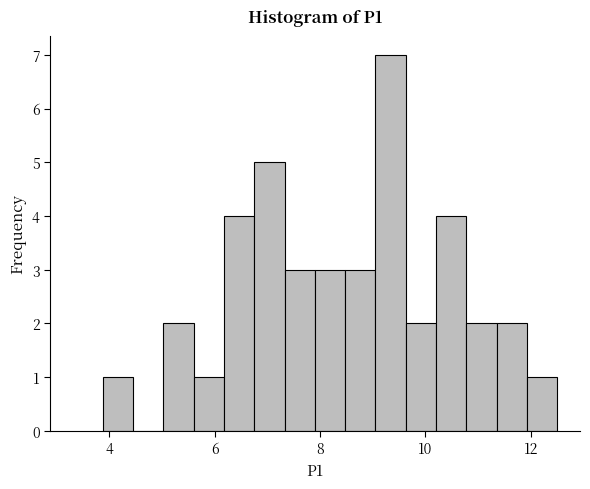

Read against the x-axis, roughly where is the centre of the tallest bar?

9.4